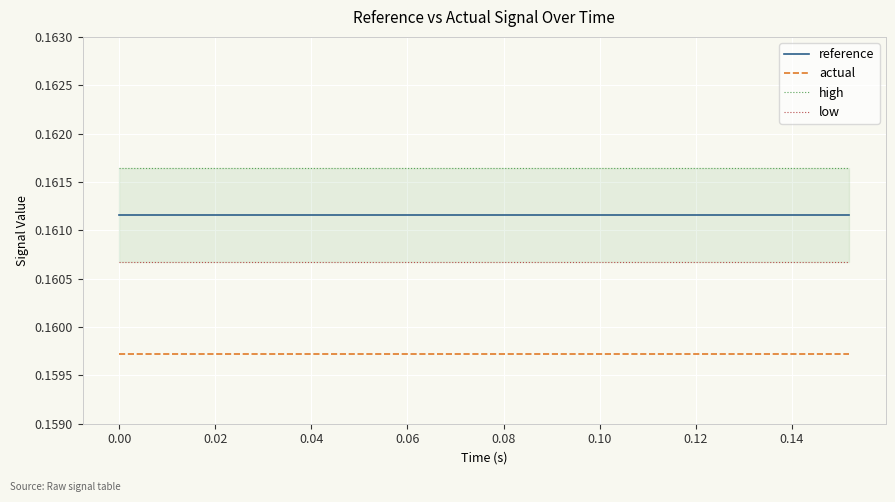

Count the number of data series in this chart.

4